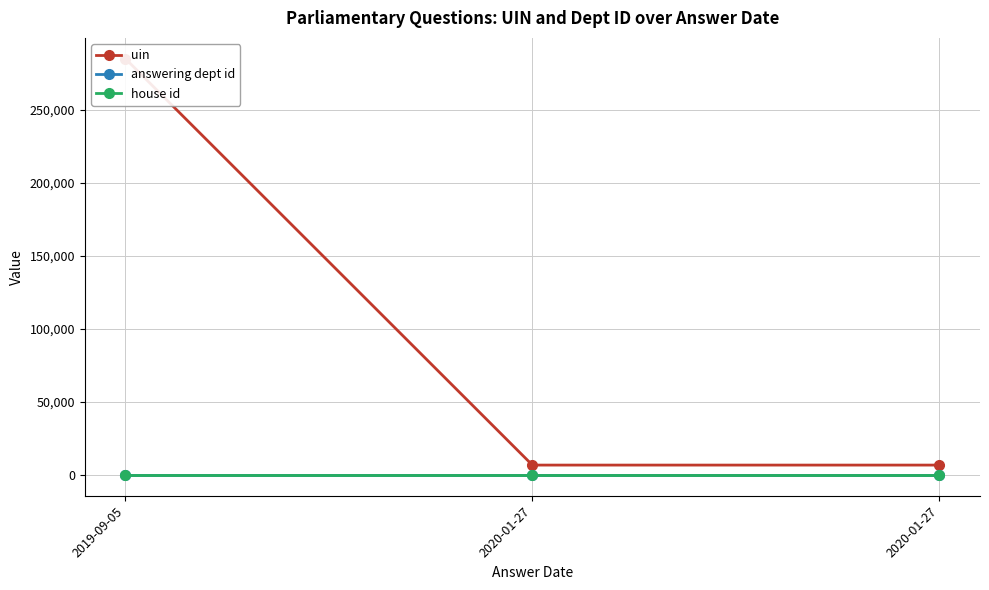

Which series has the largest range (max minus min)?

uin